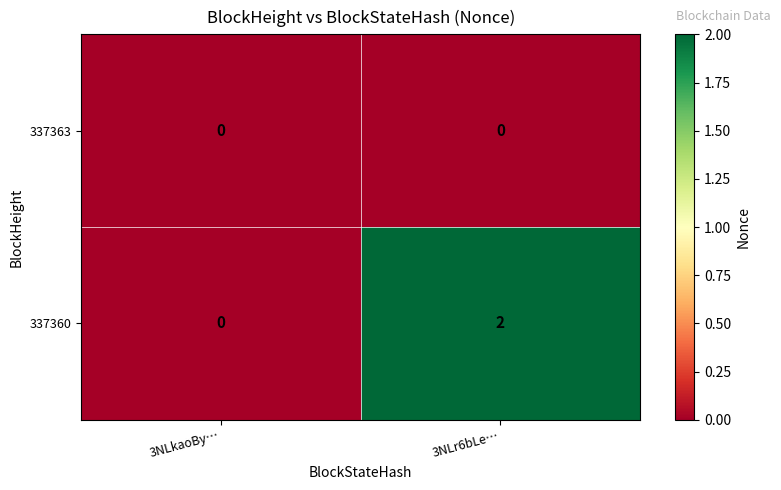

Where is 337360 nearest to the value 1?

3NLkaoBy…